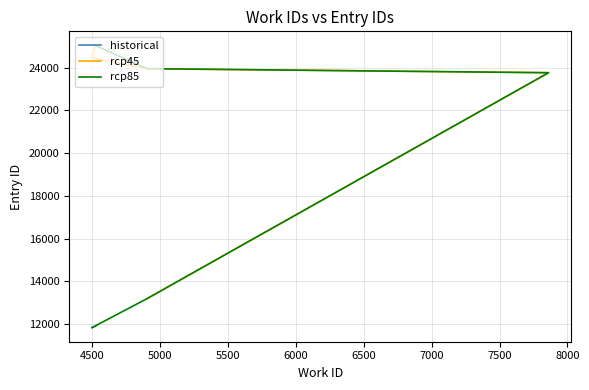

How many series are shown in this chart?

3